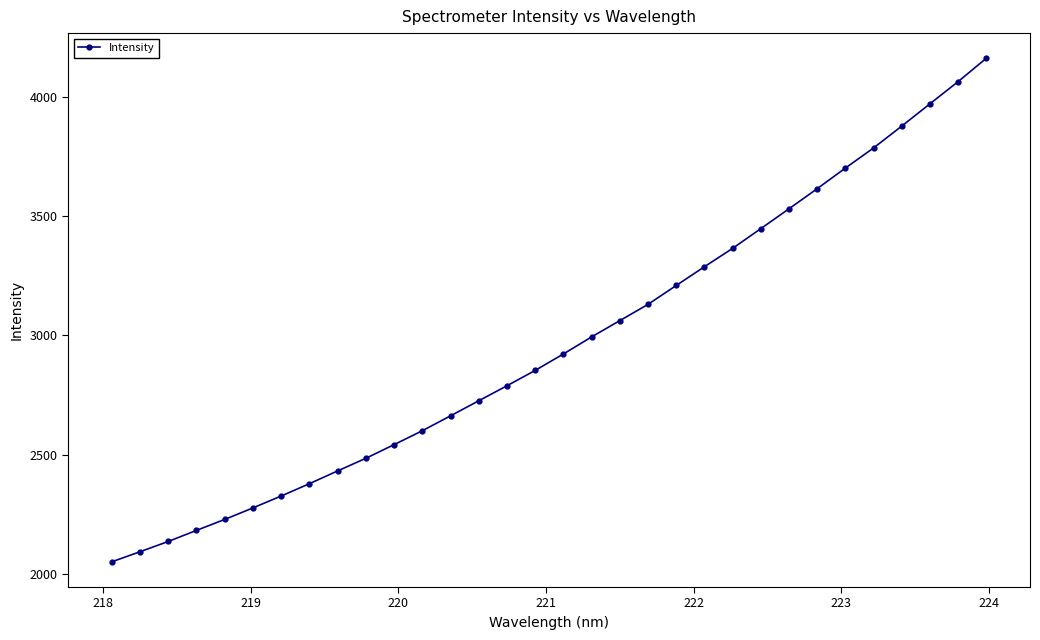

What is the average value?

2965.3